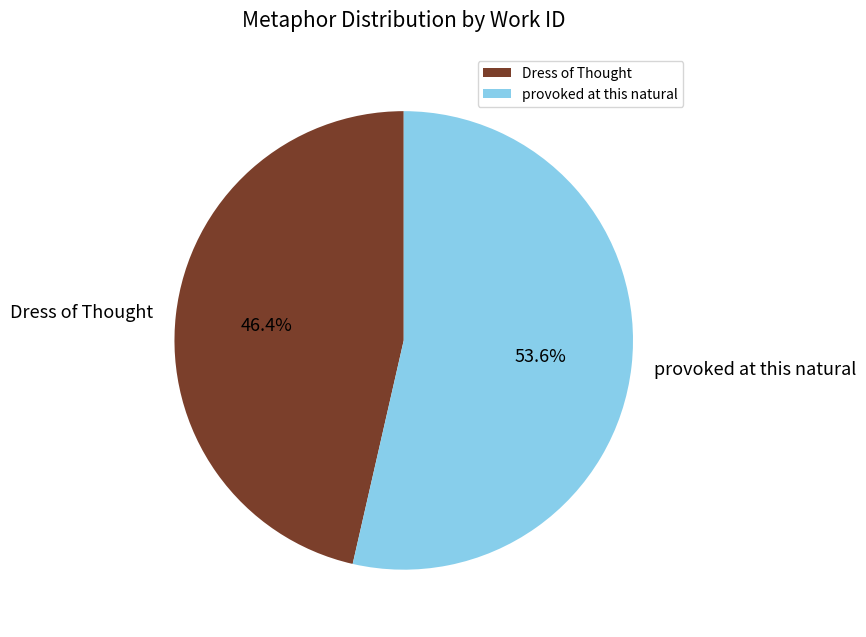

How many segments does this pie chart have?

2